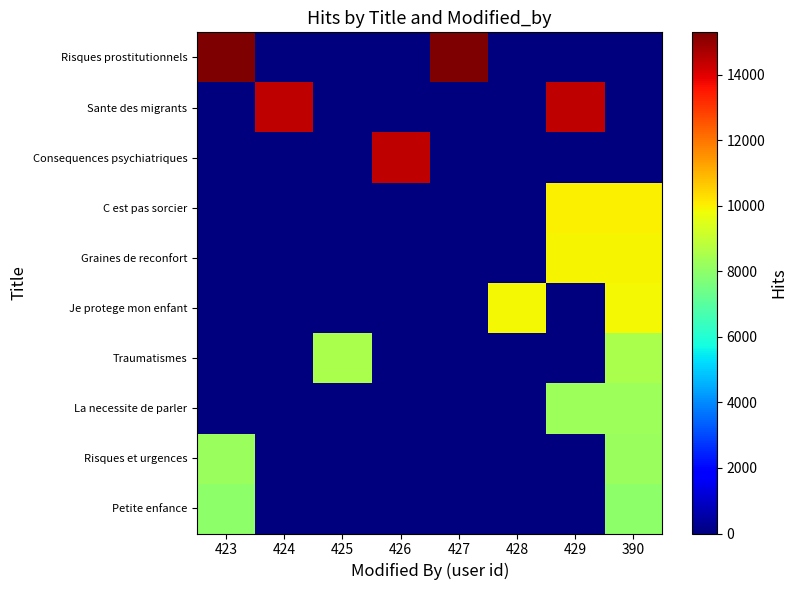

Reading right to left, what are all the values shown in this chart?

Risques prostitutionnels: 390=0	429=0	428=0	427=15289	426=0	425=0	424=0	423=15289
Sante des migrants: 390=0	429=14412	428=0	427=0	426=0	425=0	424=14412	423=0
Consequences psychiatriques: 390=0	429=0	428=0	427=0	426=14394	425=0	424=0	423=0
C est pas sorcier: 390=9999	429=9999	428=0	427=0	426=0	425=0	424=0	423=0
Graines de reconfort: 390=9968	429=9968	428=0	427=0	426=0	425=0	424=0	423=0
Je protege mon enfant: 390=9899	429=0	428=9899	427=0	426=0	425=0	424=0	423=0
Traumatismes: 390=8481	429=0	428=0	427=0	426=0	425=8481	424=0	423=0
La necessite de parler: 390=8250	429=8250	428=0	427=0	426=0	425=0	424=0	423=0
Risques et urgences: 390=8205	429=0	428=0	427=0	426=0	425=0	424=0	423=8205
Petite enfance: 390=7988	429=0	428=0	427=0	426=0	425=0	424=0	423=7988